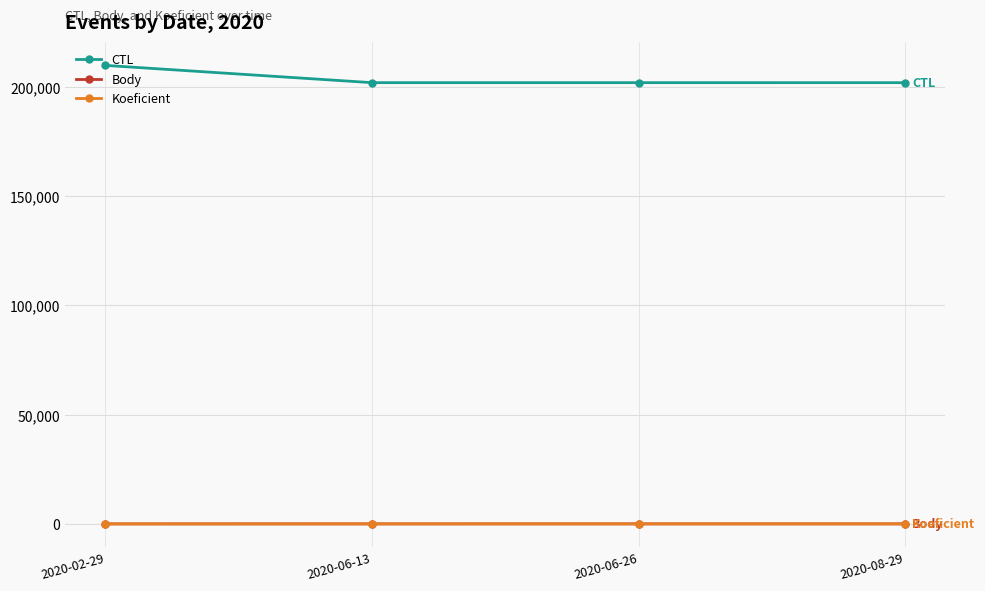

At which category does the chart reach its peak across all series?

2020-02-29